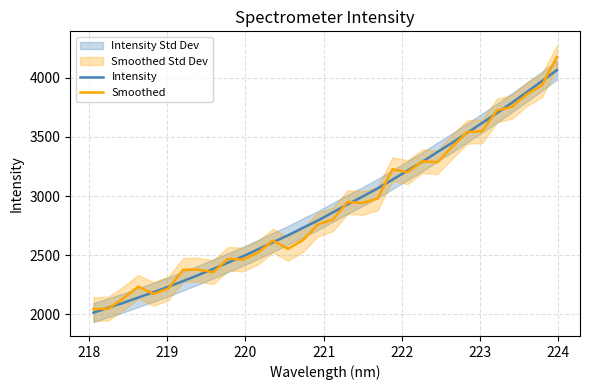

What is the sum of all Smoothed values?

92635.5